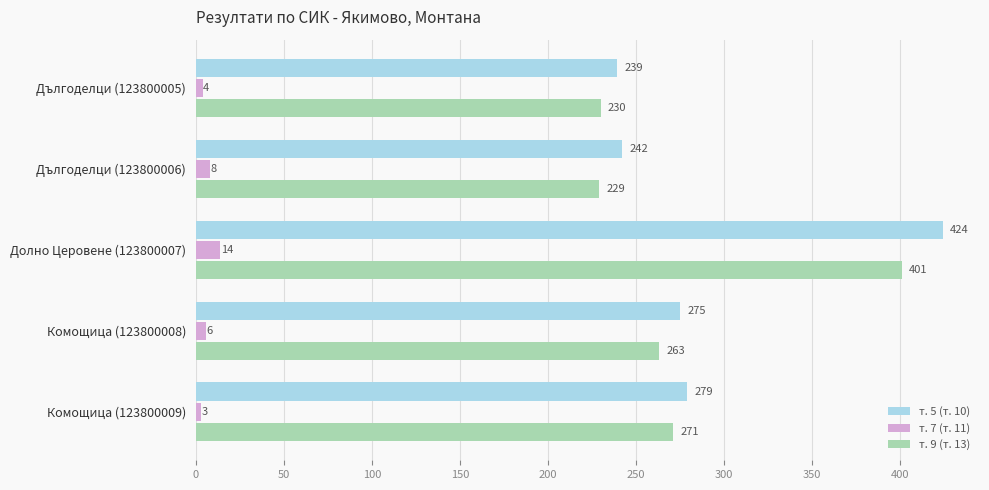

At which category does the chart reach its minimum across all series?

Комощица (123800009)